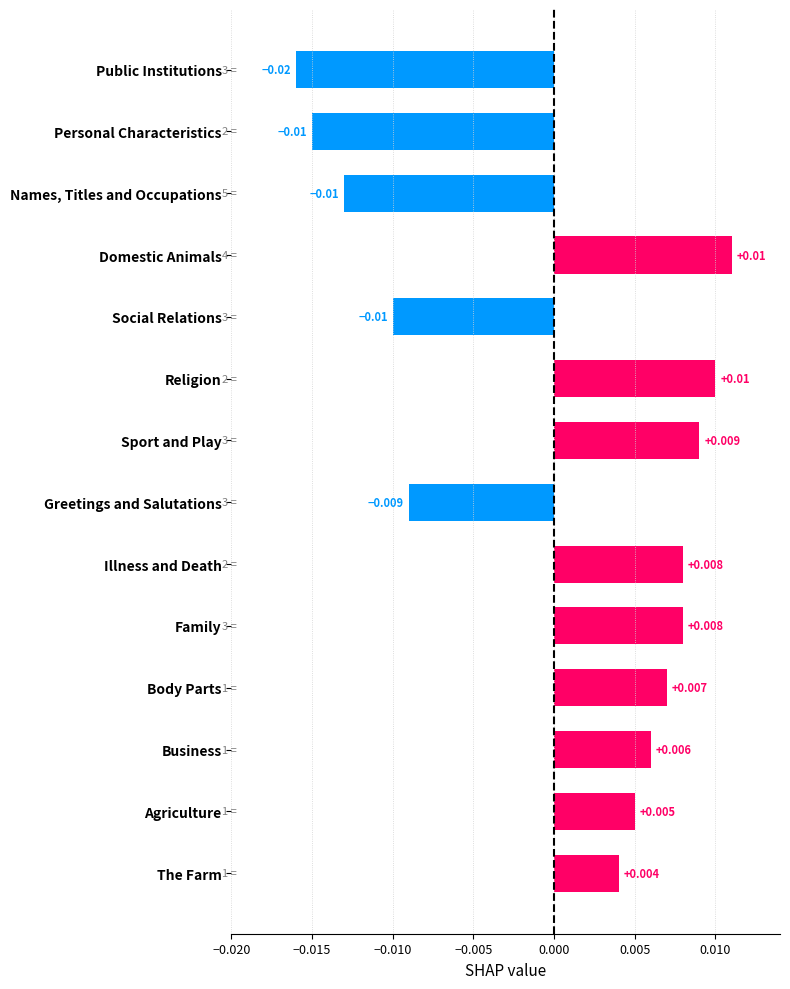

How many negative values are there?

5